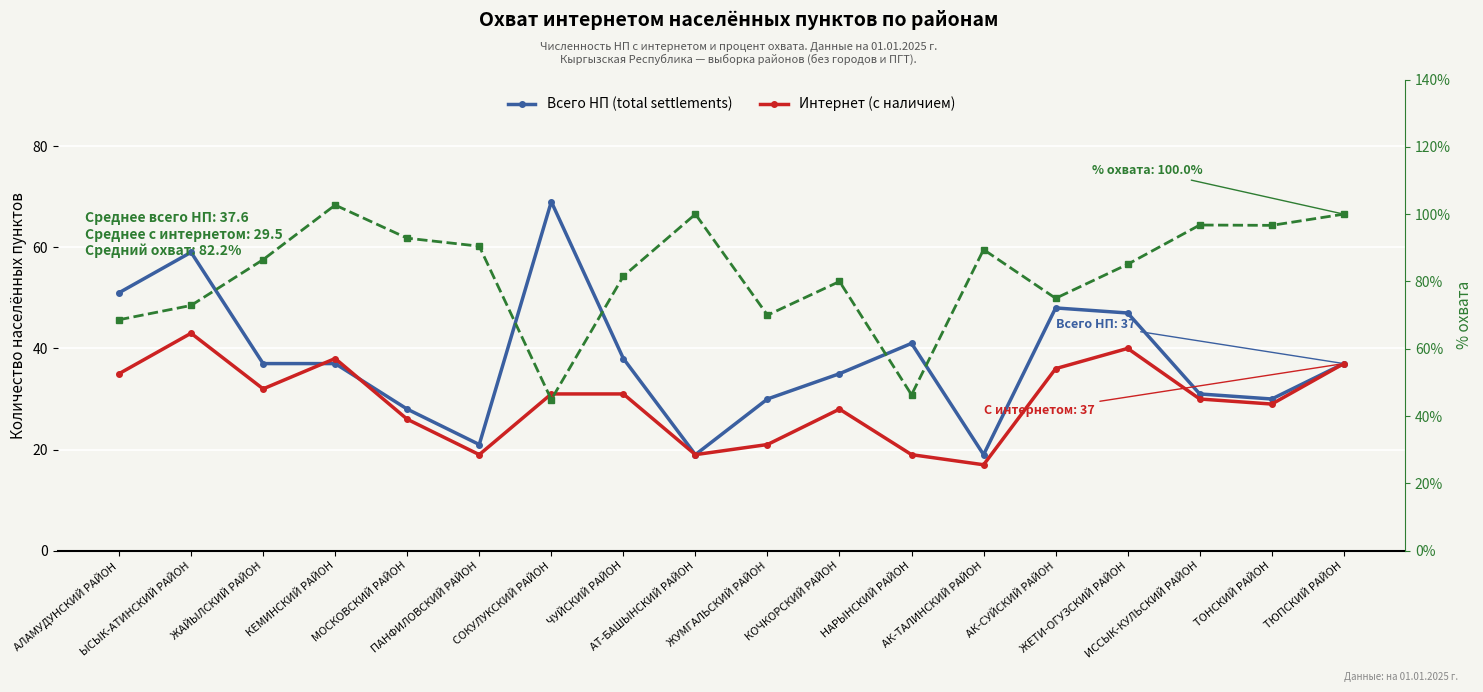

List the labels in order of Всего НП (total settlements) value, smallest first.

АТ-БАШЫНСКИЙ РАЙОН, АК-ТАЛИНСКИЙ РАЙОН, ПАНФИЛОВСКИЙ РАЙОН, МОСКОВСКИЙ РАЙОН, ЖУМГАЛЬСКИЙ РАЙОН, ТОНСКИЙ РАЙОН, ИССЫК-КУЛЬСКИЙ РАЙОН, КОЧКОРСКИЙ РАЙОН, ЖАЙЫЛСКИЙ РАЙОН, КЕМИНСКИЙ РАЙОН, ТЮПСКИЙ РАЙОН, ЧУЙСКИЙ РАЙОН, НАРЫНСКИЙ РАЙОН, ЖЕТИ-ОГУЗСКИЙ РАЙОН, АК-СУЙСКИЙ РАЙОН, АЛАМУДУНСКИЙ РАЙОН, ЫСЫК-АТИНСКИЙ РАЙОН, СОКУЛУКСКИЙ РАЙОН